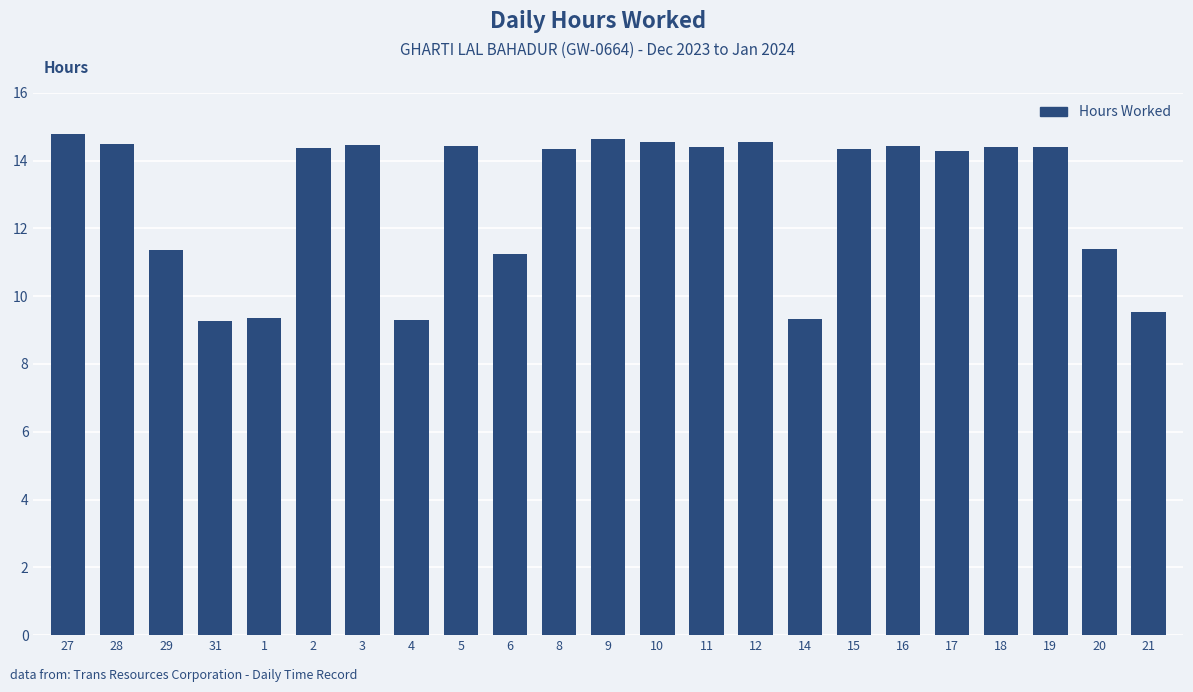

What is the change in value from 31 to 19?

+5.1